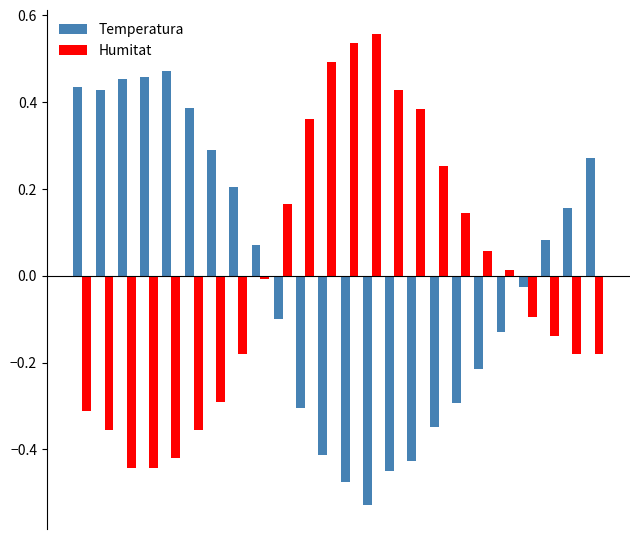

At how many categories does at least one series exceed 0?

23